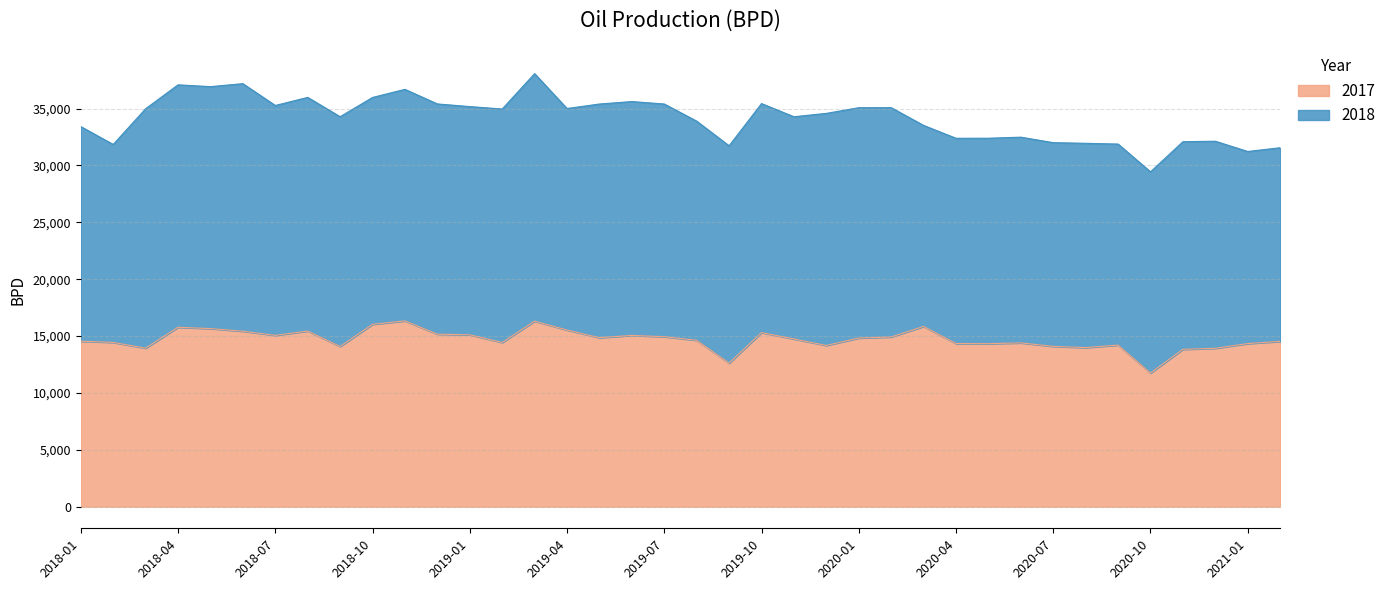

Which label corresponds to the largest value in the chart?

2018-11